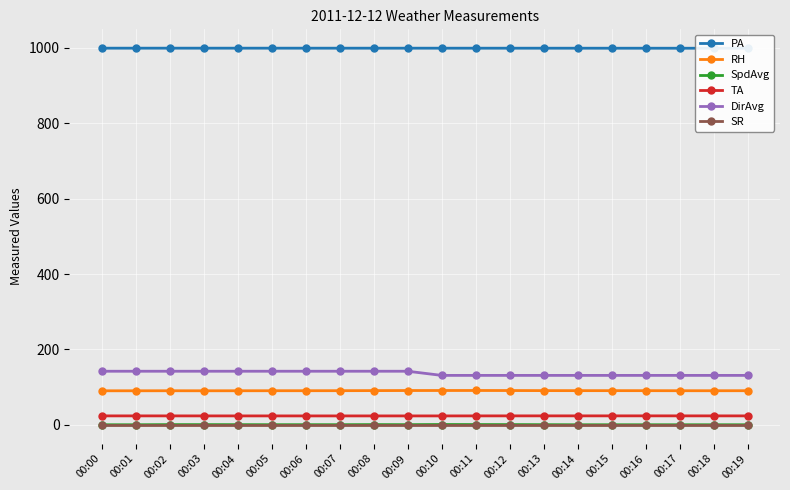

Reading left to right, list all the values displayed in this chart.

PA: 00:00=999.3	00:01=999.3	00:02=999.3	00:03=999.3	00:04=999.3	00:05=999.3	00:06=999.3	00:07=999.3	00:08=999.3	00:09=999.3	00:10=999.3	00:11=999.2	00:12=999.2	00:13=999.2	00:14=999.2	00:15=999.2	00:16=999.2	00:17=999.1	00:18=999.1	00:19=999.1
RH: 00:00=90.1	00:01=90.1	00:02=90.2	00:03=90.2	00:04=90.2	00:05=90.3	00:06=90.3	00:07=90.4	00:08=90.6	00:09=90.8	00:10=90.9	00:11=90.9	00:12=90.8	00:13=90.6	00:14=90.5	00:15=90.5	00:16=90.4	00:17=90.3	00:18=90.3	00:19=90.3
SpdAvg: 00:00=0.0	00:01=0.0	00:02=0.4	00:03=0.3	00:04=0.3	00:05=0.1	00:06=0.2	00:07=0.2	00:08=0.4	00:09=0.3	00:10=0.7	00:11=0.5	00:12=0.4	00:13=0.2	00:14=0.0	00:15=0.0	00:16=0.0	00:17=0.0	00:18=0.0	00:19=0.0
TA: 00:00=23.5	00:01=23.5	00:02=23.5	00:03=23.5	00:04=23.5	00:05=23.5	00:06=23.4	00:07=23.5	00:08=23.5	00:09=23.5	00:10=23.5	00:11=23.5	00:12=23.6	00:13=23.6	00:14=23.6	00:15=23.6	00:16=23.6	00:17=23.6	00:18=23.6	00:19=23.5
DirAvg: 00:00=142.0	00:01=142.0	00:02=142.0	00:03=142.0	00:04=142.0	00:05=142.0	00:06=142.0	00:07=142.0	00:08=142.0	00:09=142.0	00:10=131.0	00:11=131.0	00:12=131.0	00:13=131.0	00:14=131.0	00:15=131.0	00:16=131.0	00:17=131.0	00:18=131.0	00:19=131.0
SR: 00:00=0.0	00:01=0.0	00:02=0.0	00:03=0.0	00:04=0.0	00:05=0.0	00:06=0.0	00:07=0.0	00:08=0.0	00:09=0.0	00:10=0.0	00:11=0.0	00:12=0.0	00:13=0.0	00:14=0.0	00:15=0.0	00:16=0.0	00:17=0.0	00:18=0.0	00:19=0.0